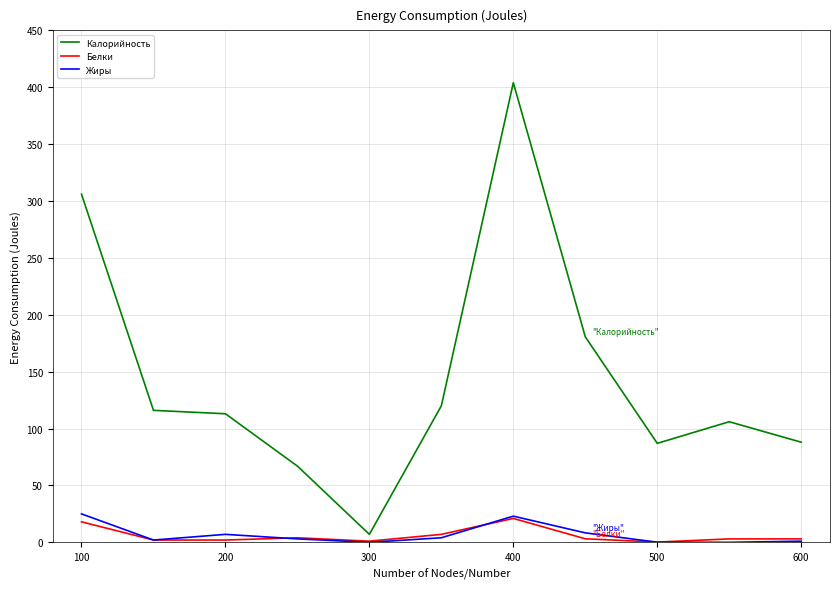

Which series has the largest total across all categories?

Калорийность